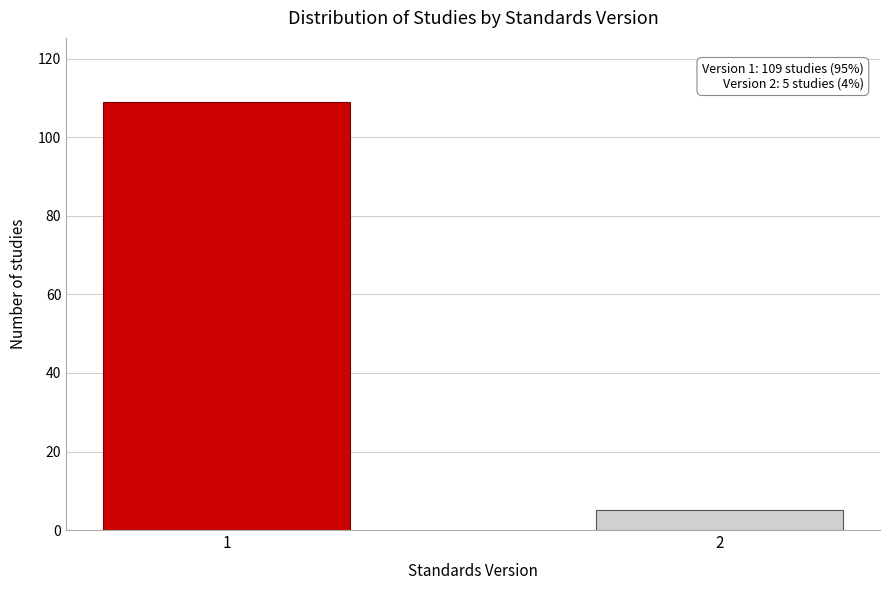

Reading right to left, what are all the values shown in this chart?

2=5	1=109